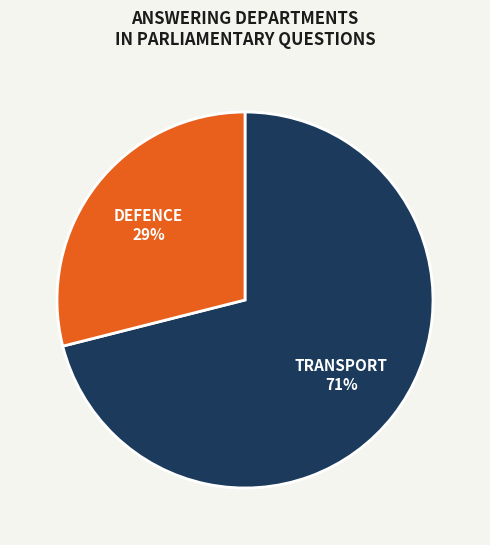

To the nearest percent, what is the difference between the largest and smallest slice percentages?

42%